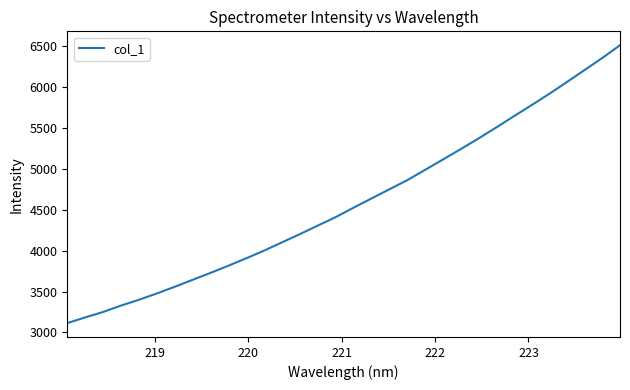

What is the maximum value shown in the chart?

6514.3